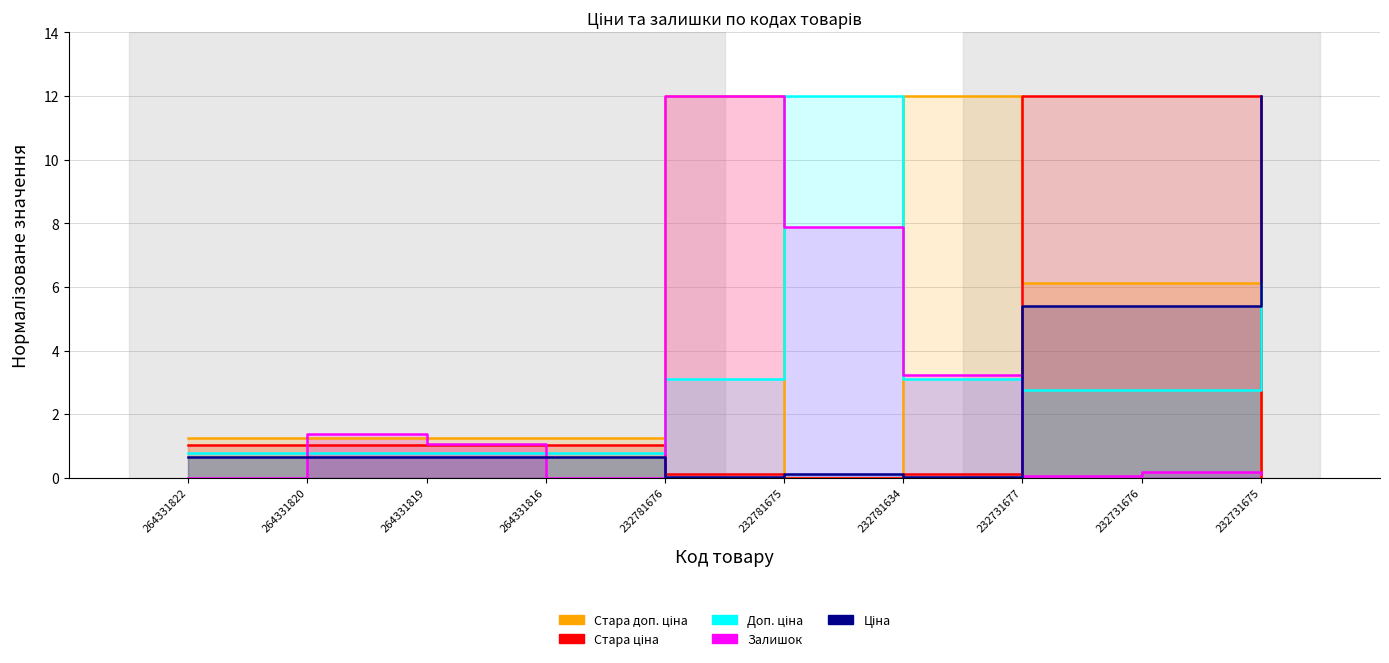

After their last crossing, which series has the higher values: Ціна or Стара ціна?

Ціна